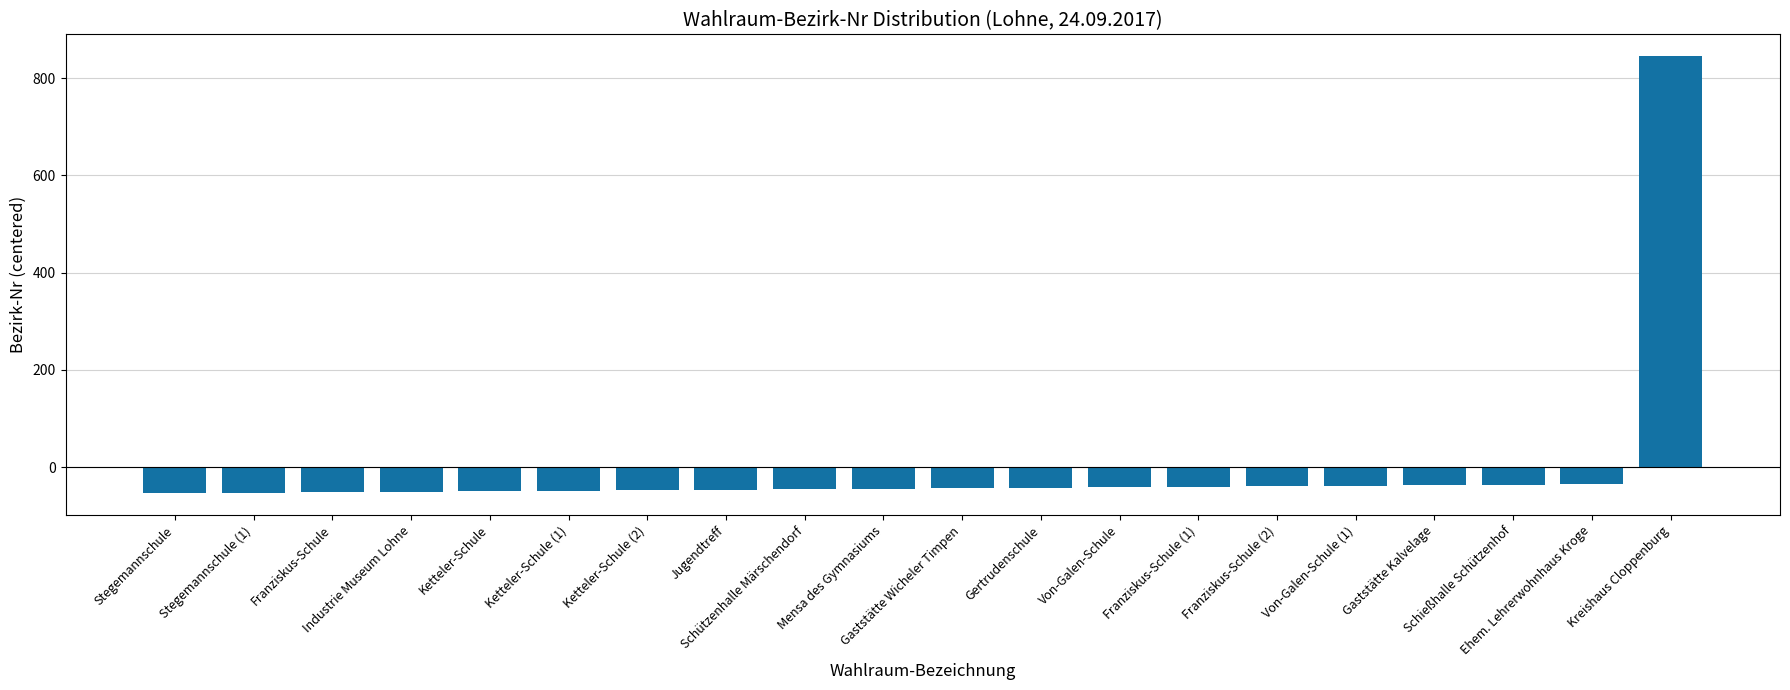

What is the label of the 6th bar from the right?

Franziskus-Schule (2)